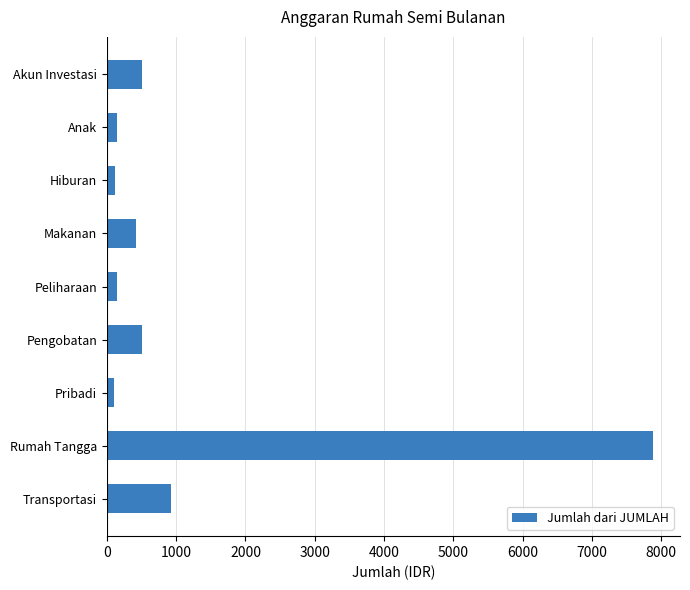

Is it true that the value at Rumah Tangga is 11516?

False